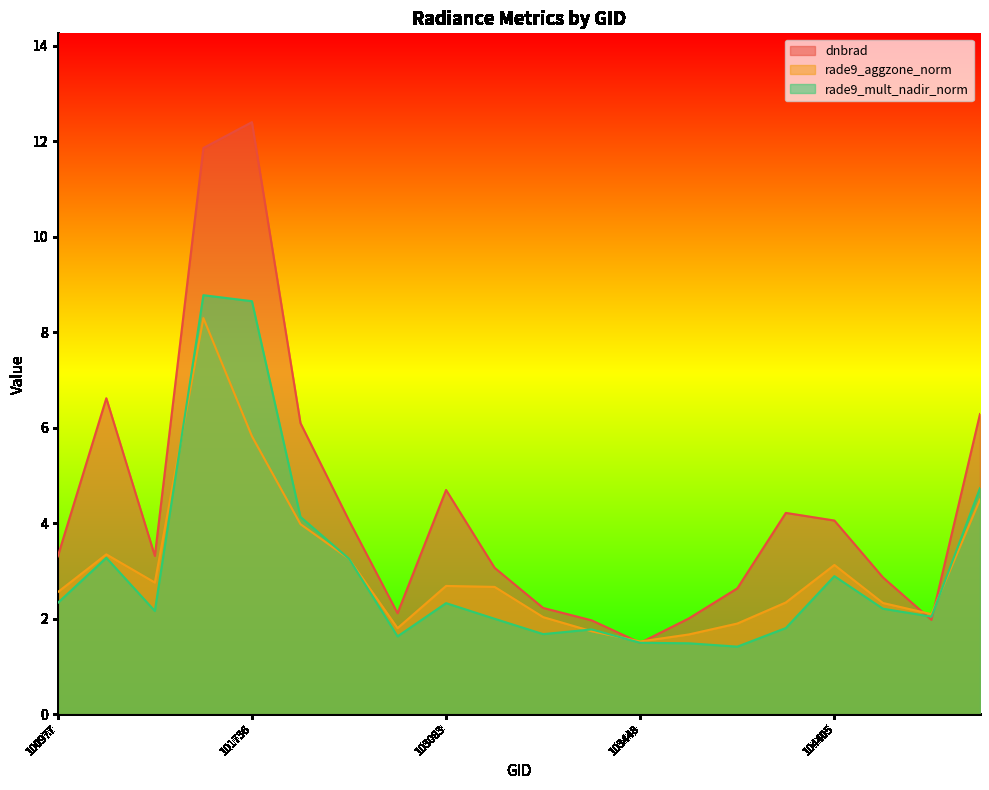

At which category is the sum across all series the highest?

101605